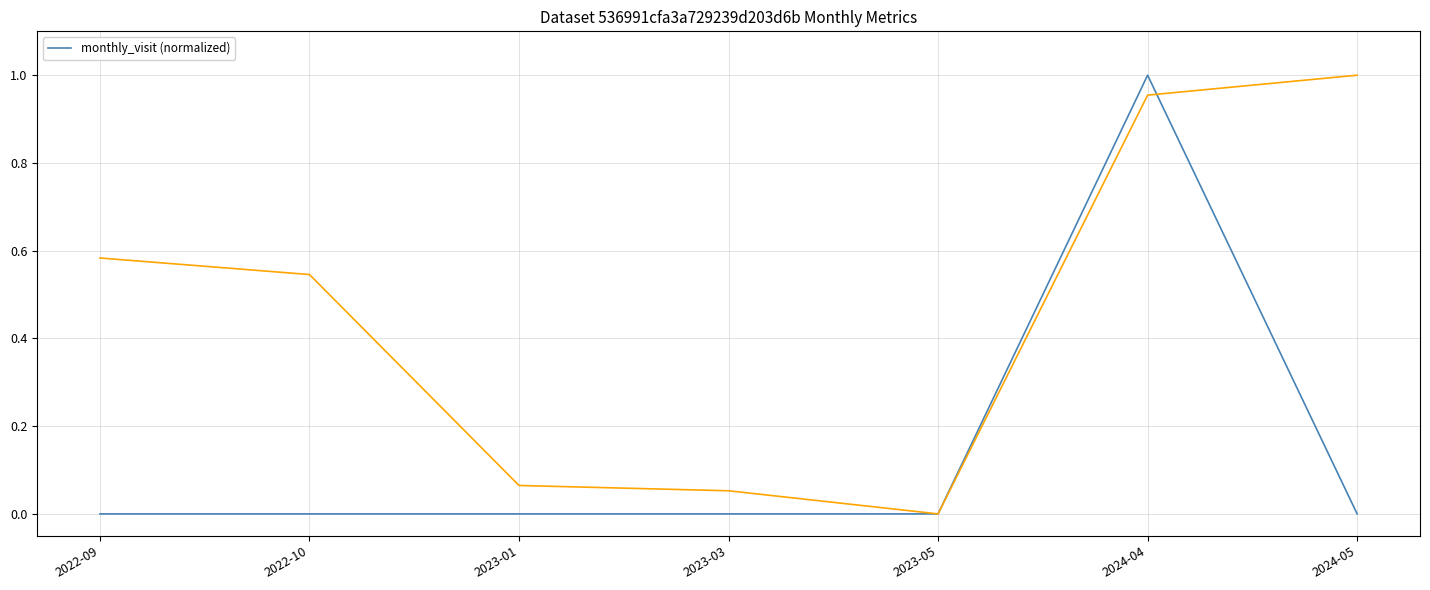

How many values are between 0 and 1?

7